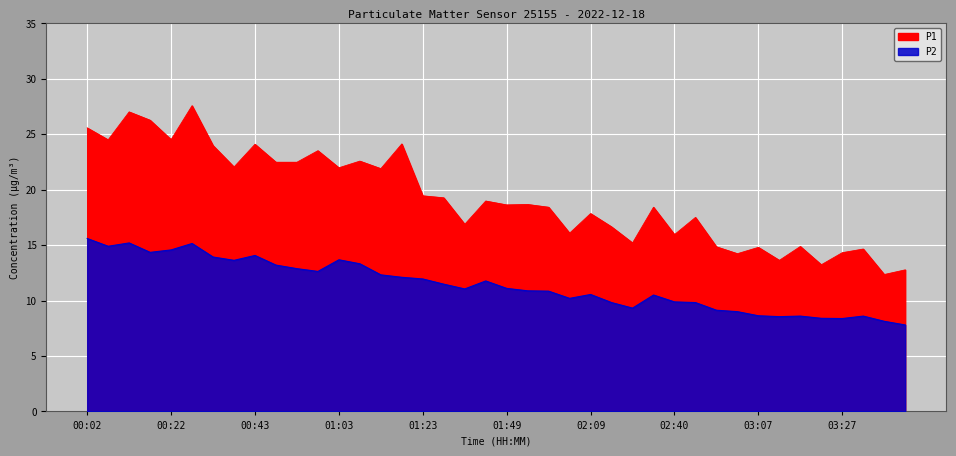

Where is the first local minimum for P2?

00:07